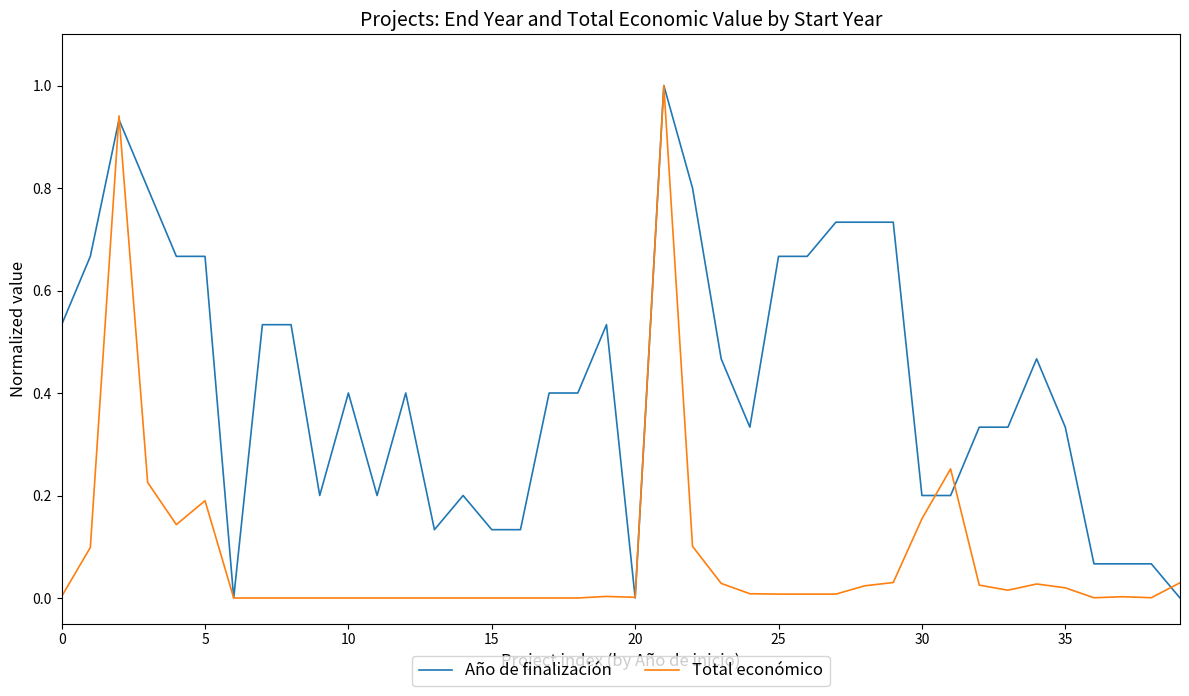

What is the average value of the Año de finalización series?

0.4